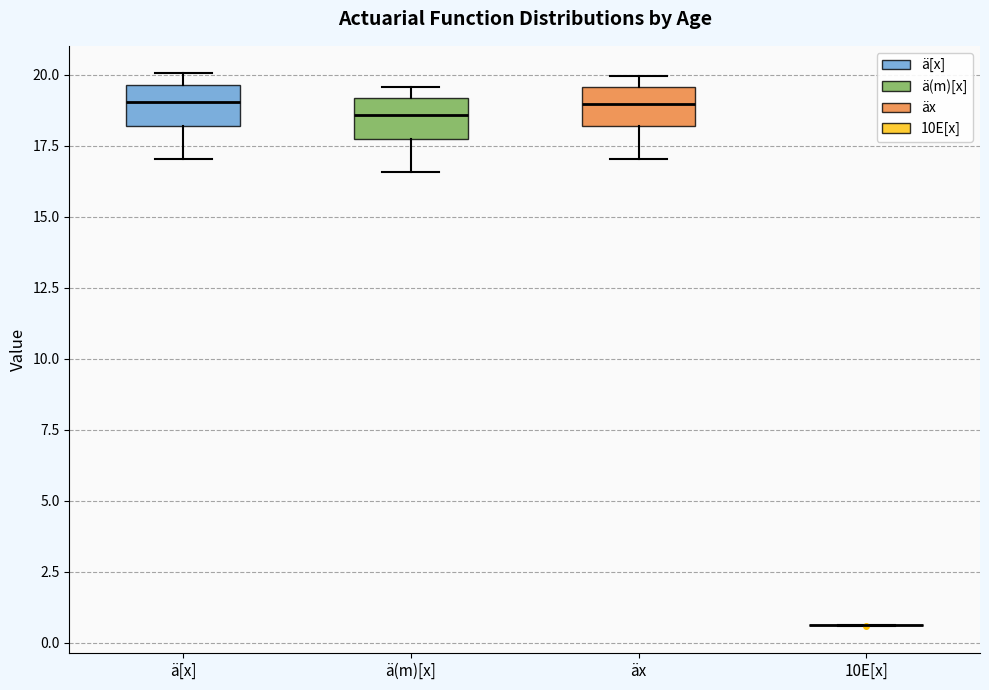

Reading left to right, transcribe this box plot: for each box, give where its median line is, the range the box spans, and where its two whiskers end, as read against the y-axis. The values are not printed on the chart, so give them approximately, as read against the axis.

ä[x]: median 19.0, box 18.0 to 19.5, whiskers 17.0 to 20.0
ä(m)[x]: median 18.5, box 18.0 to 19.0, whiskers 16.5 to 19.5
äx: median 19.0, box 18.0 to 19.5, whiskers 17.0 to 20.0
10E[x]: box collapsed to a line at 0.5, whiskers 0.5 to 0.5